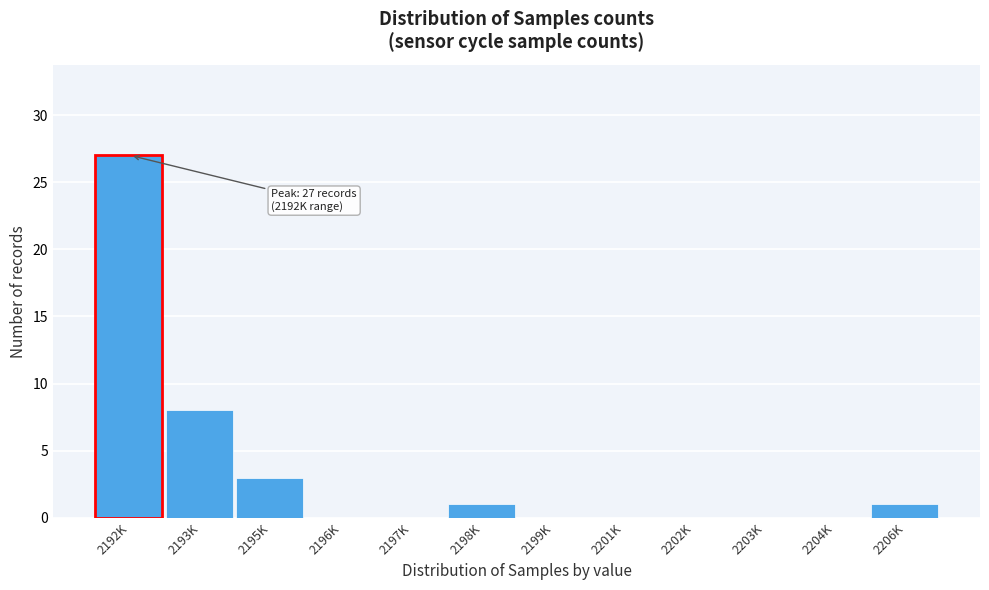

Reading right to left, transcribe all the data shown in this chart.

2206K=1	2204K=0	2203K=0	2202K=0	2201K=0	2199K=0	2198K=1	2197K=0	2196K=0	2195K=3	2193K=8	2192K=27